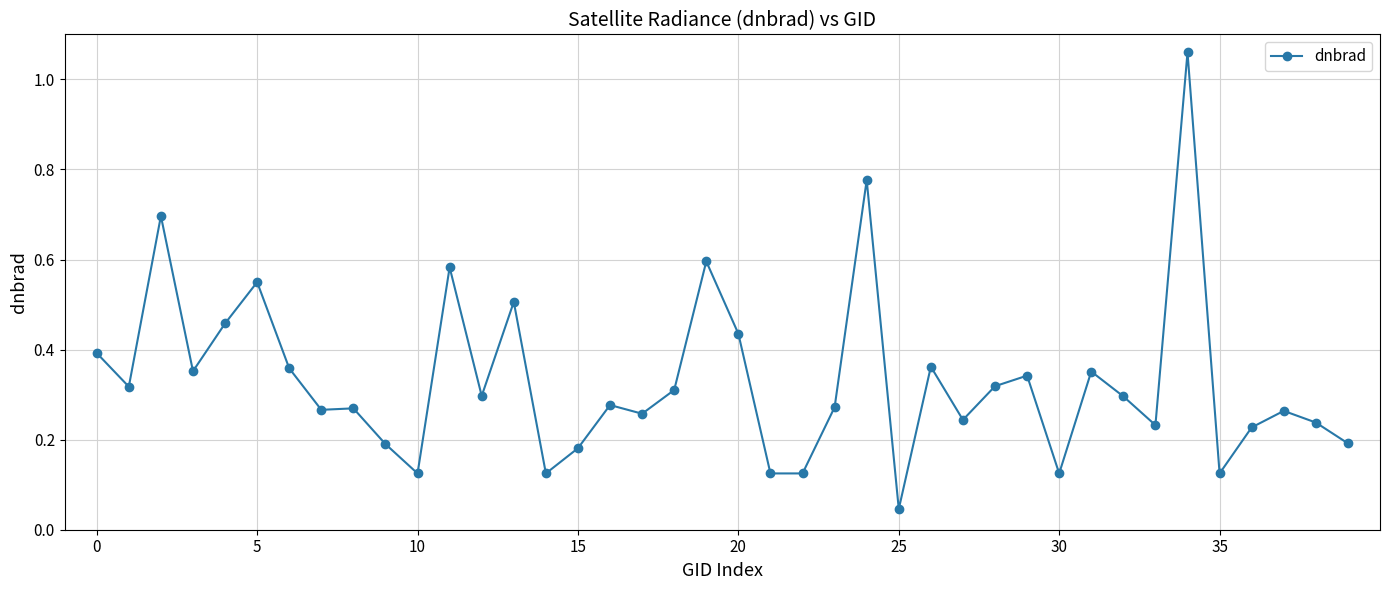

True or false: there are more than 1 points higher than both neighbors.

True